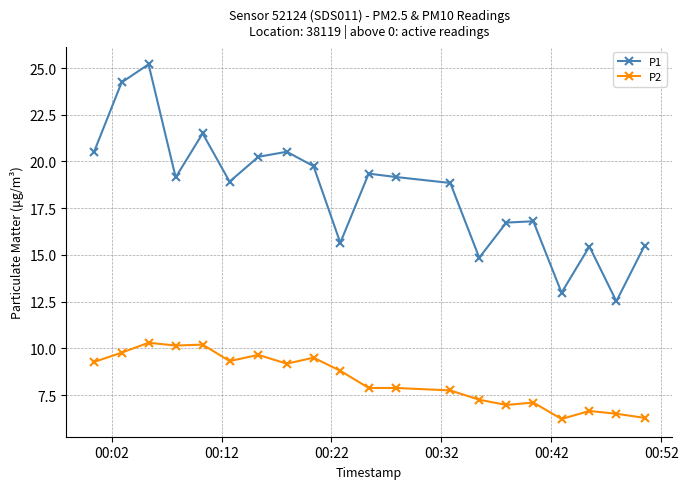

True or false: P2 has more than 1 interior local peaks.

True